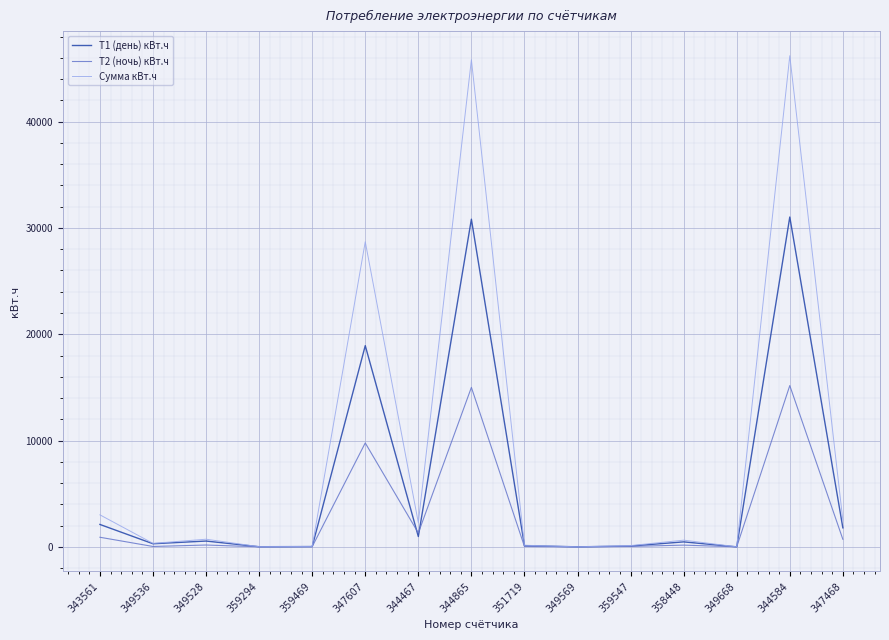

Where is Сумма кВт.ч nearest to the value 23101?

347607